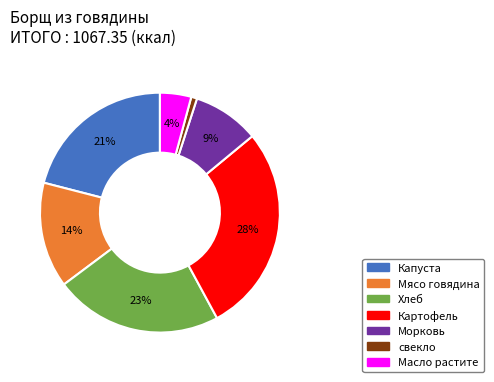

Does Картофель represent more than half of the total?

No